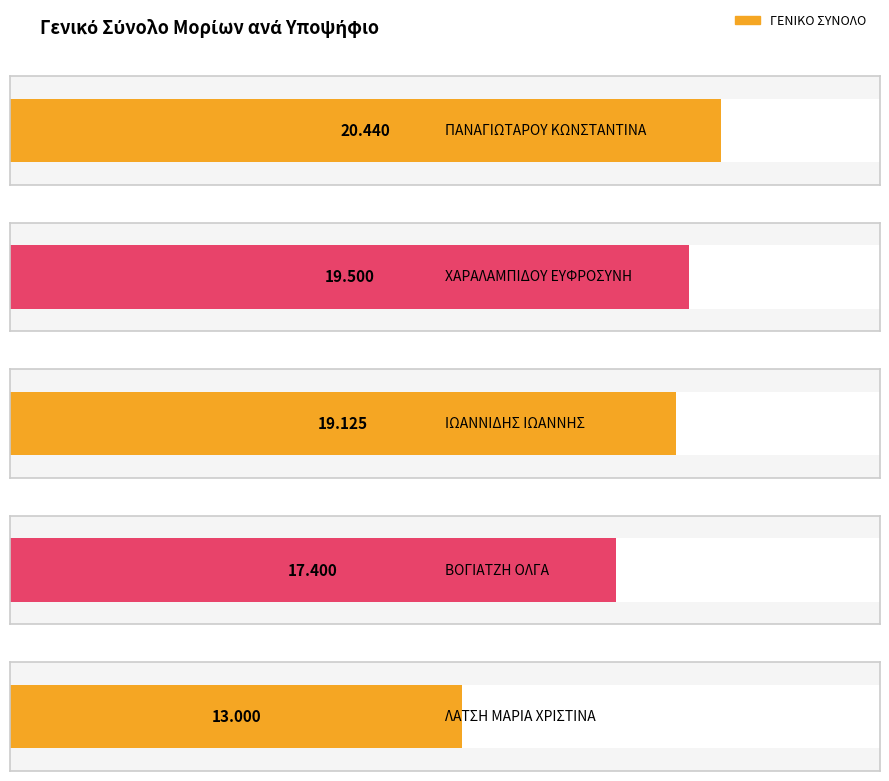

What is the sum of the values at ΛΑΤΣΗ
ΜΑΡΙΑ ΧΡΙΣΤΙΝΑ and ΙΩΑΝΝΙΔΗΣ
ΙΩΑΝΝΗΣ?

32.1